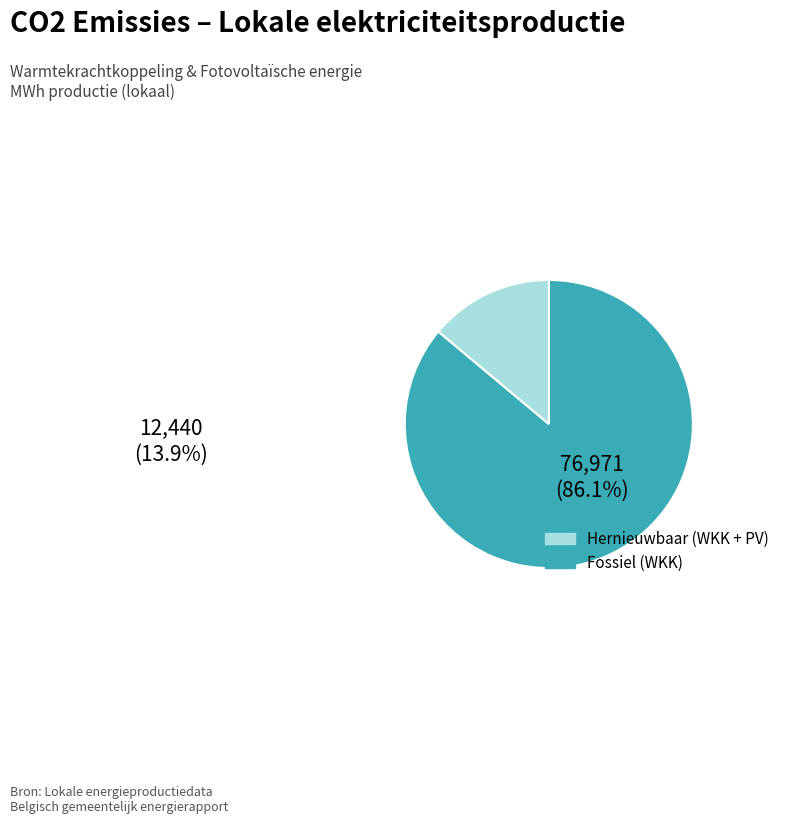

Is there any slice that represents more than half of the pie?

Yes